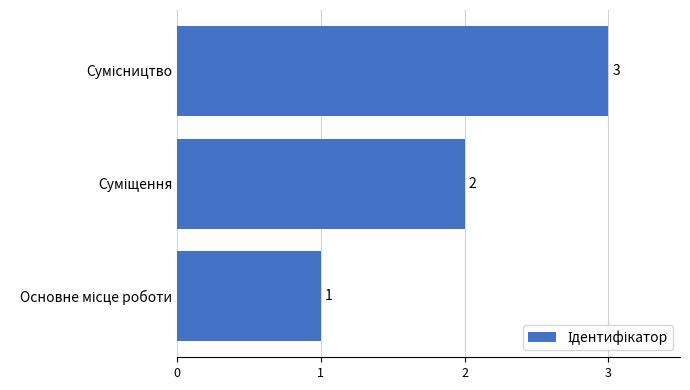

What is the greatest value displayed?

3